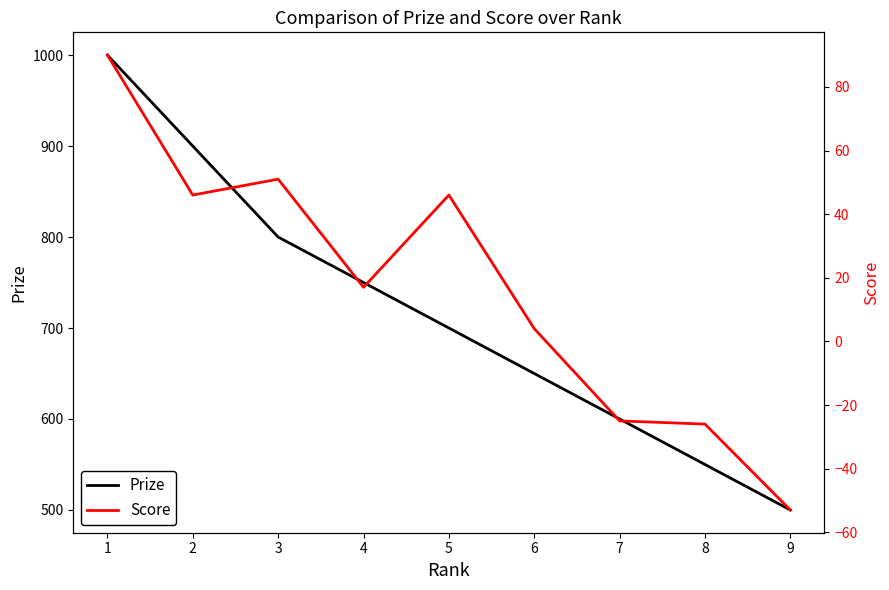

Does the chart display data point markers on the line(s)?

No